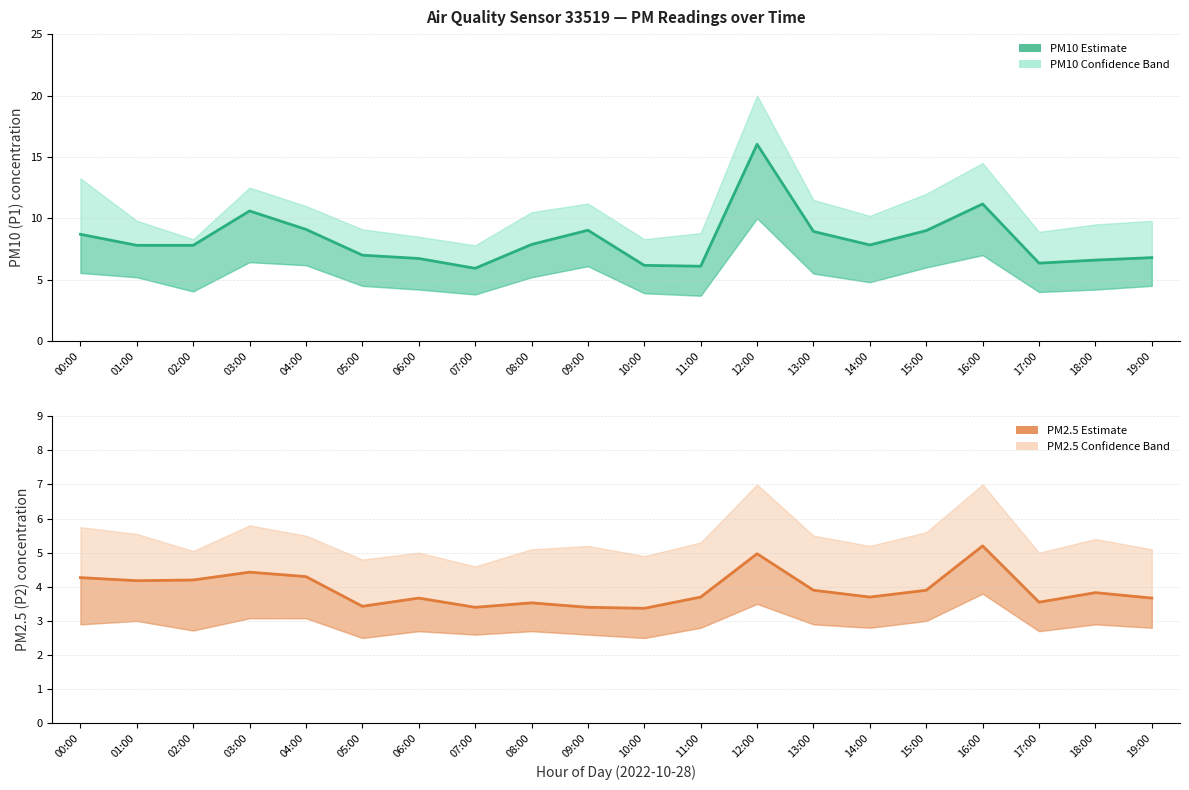

The PM2.5 (P2) estimate series shows 3.7 at 14:00. True or false?

True